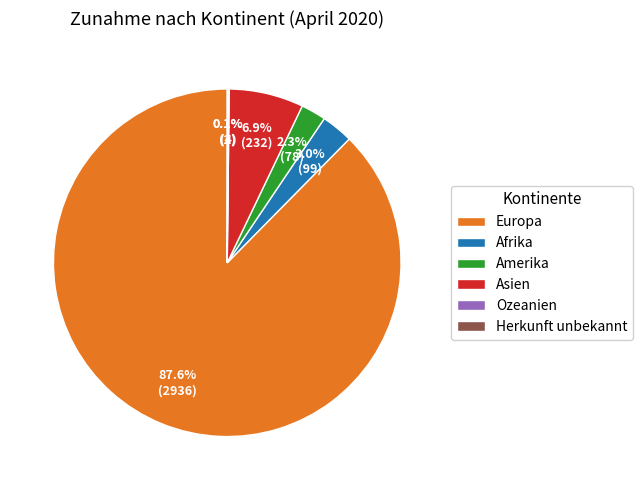

Which has a higher value, Asien or Afrika?

Asien